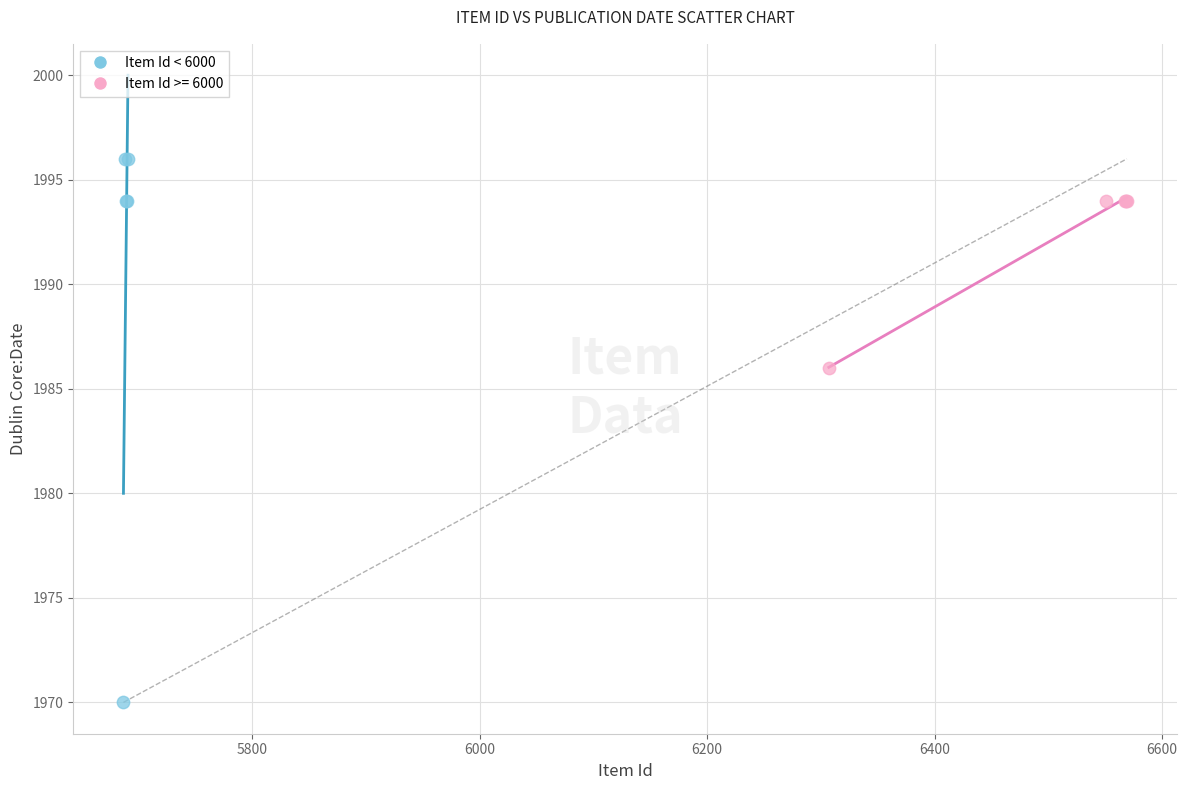

Which series reaches the maximum Y coordinate?

Item Id < 6000